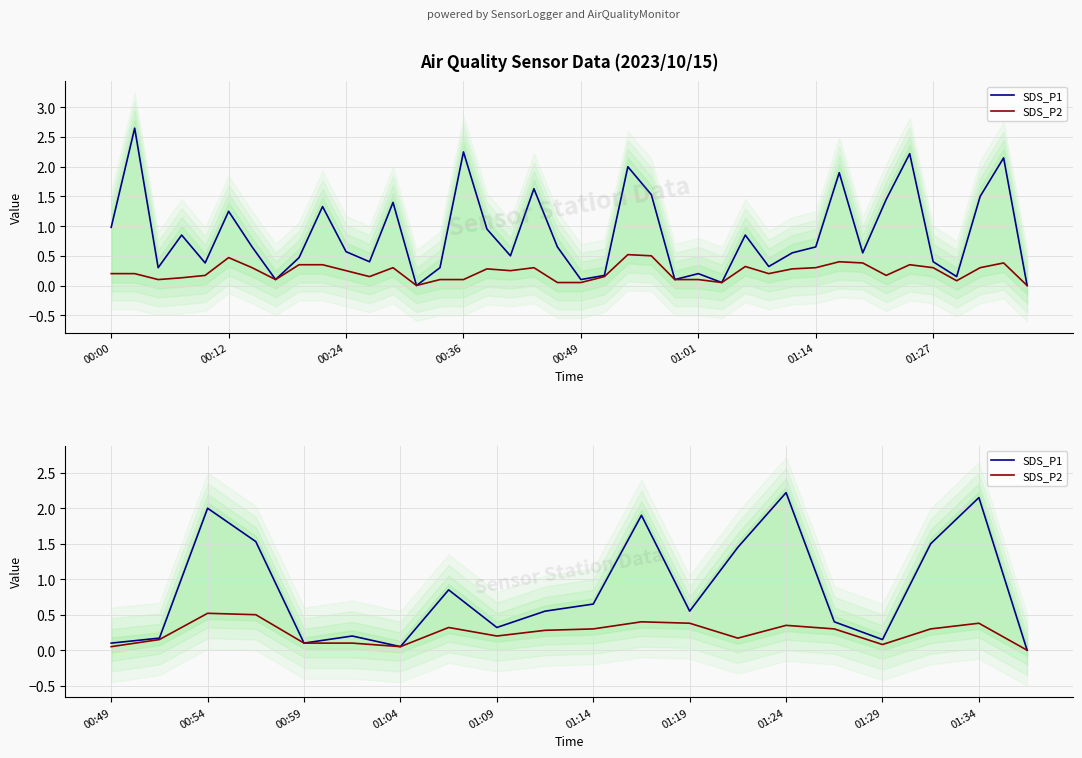

True or false: SDS_P1 and SDS_P2 intersect in this chart.

False